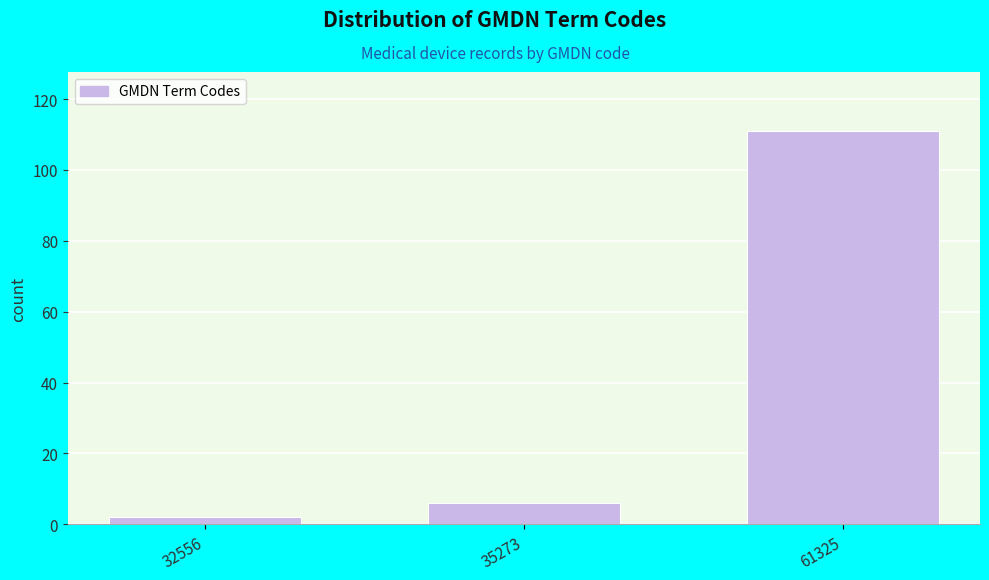

Reading right to left, list all the values displayed in this chart.

61325=111	35273=6	32556=2